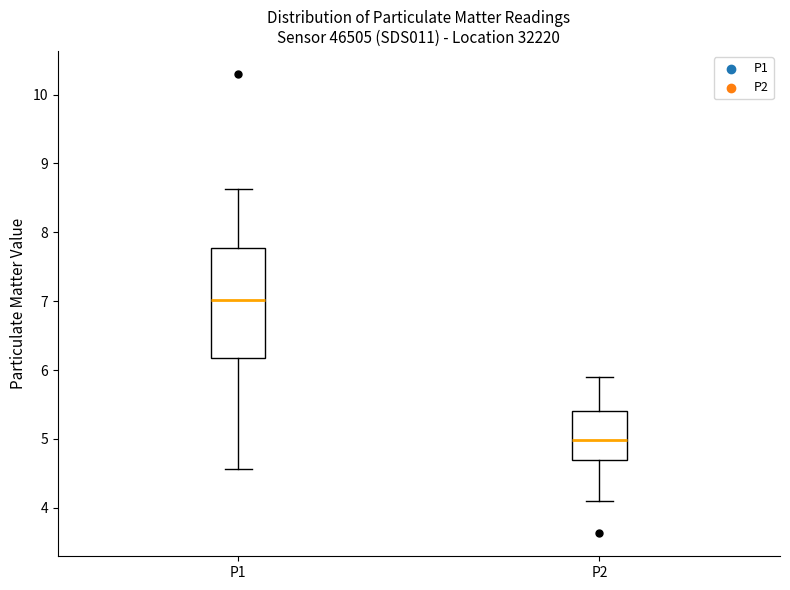

Which box's median line is the lowest?

P2